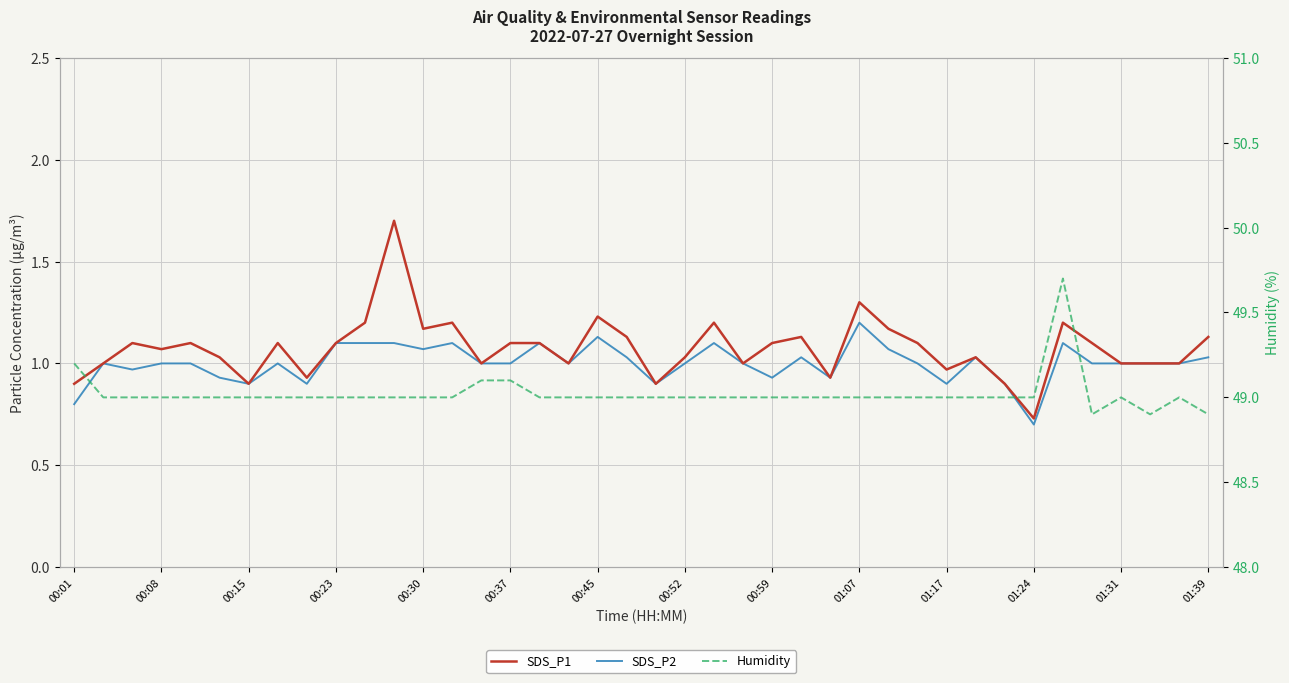

What is the value of the SDS_P1 point at the 30th from the left?

1.1